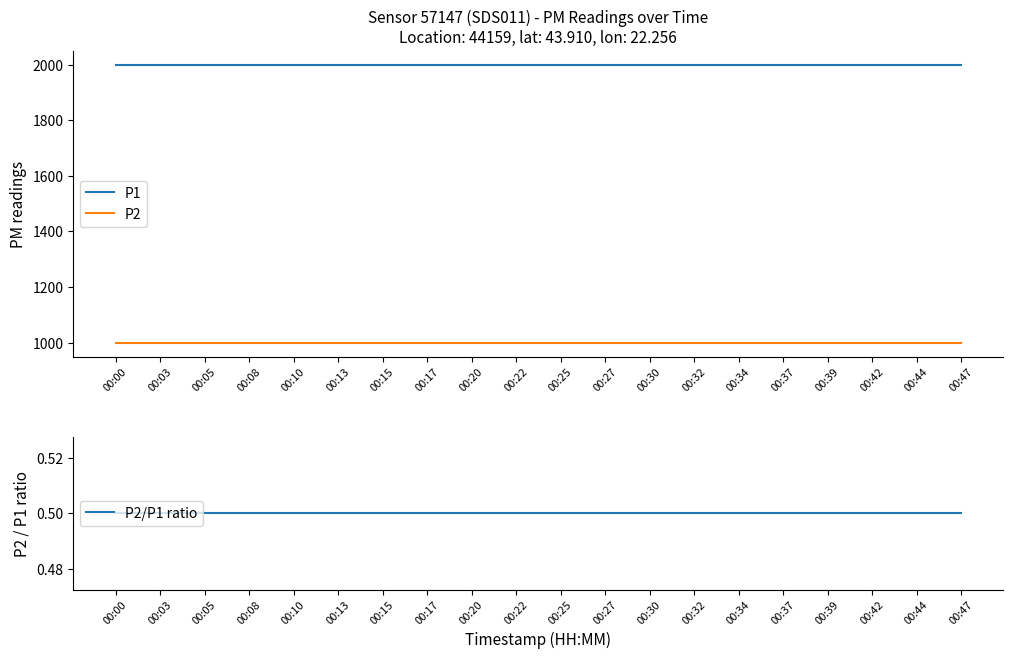

True or false: P1 has a value of 812.1 at 00:32.

False